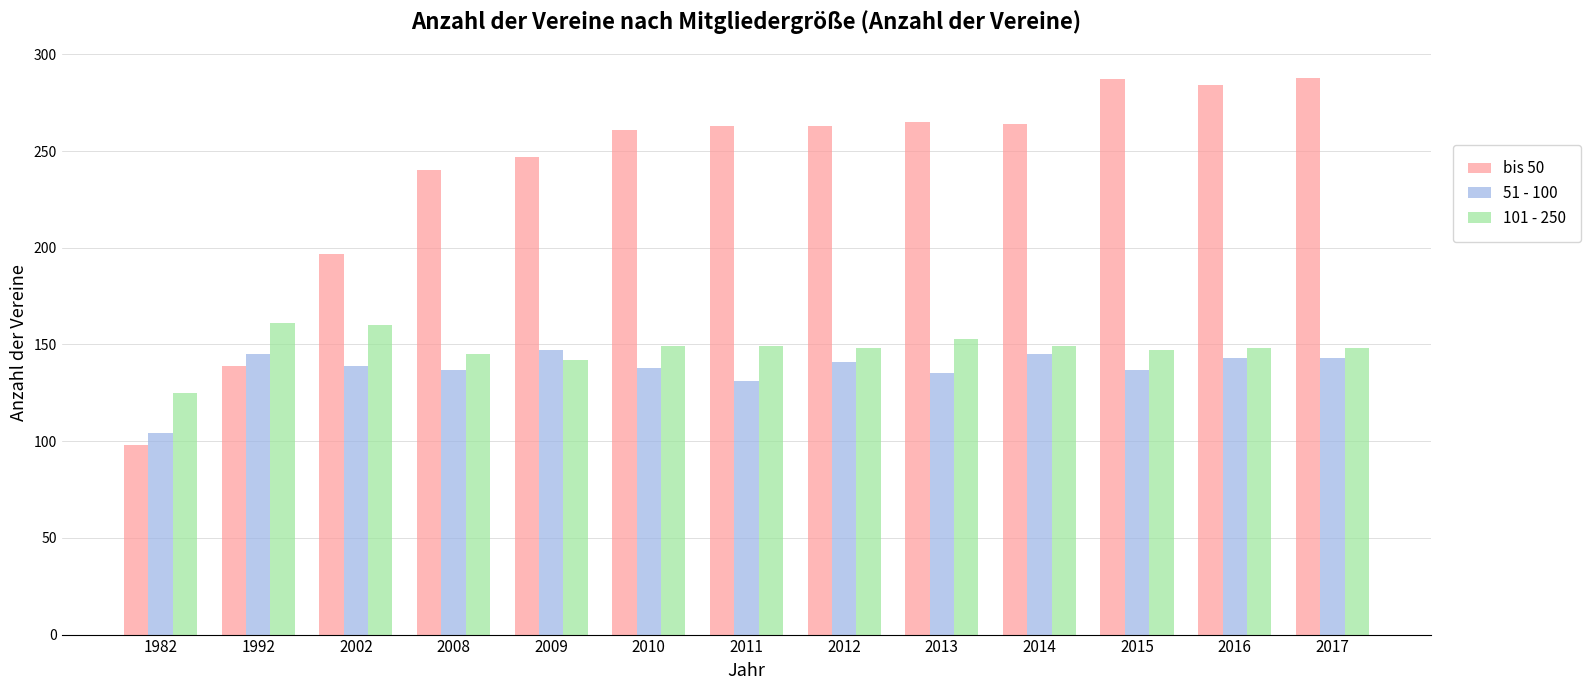

Read the 101 - 250 value at 2014.

149